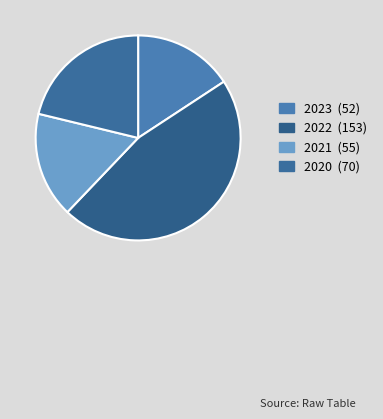

How many slices are in this pie chart?

4